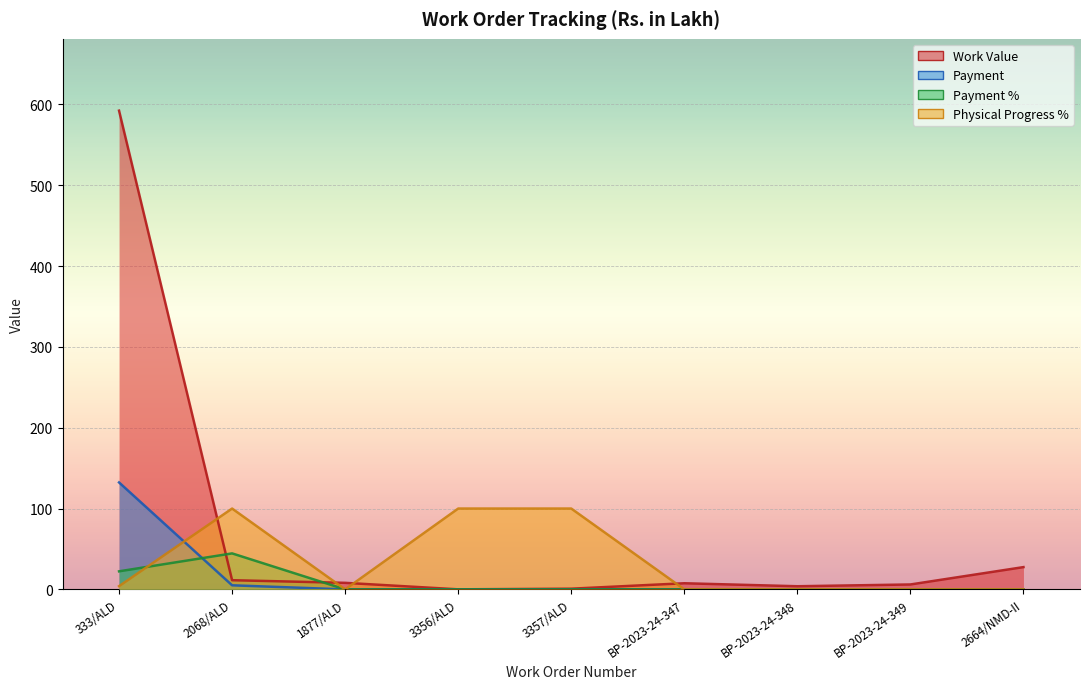

Reading left to right, transcribe all the data shown in this chart.

Work Value: 333/ALD=592.2	2068/ALD=11.3	1877/ALD=8.1	3356/ALD=0.1	3357/ALD=0.9	BP-2023-24-347=7.6	BP-2023-24-348=3.9	BP-2023-24-349=6.1	2664/NMD-II=27.6
Payment: 333/ALD=132.3	2068/ALD=5.0	1877/ALD=0.0	3356/ALD=0.0	3357/ALD=0.0	BP-2023-24-347=0.0	BP-2023-24-348=0.0	BP-2023-24-349=0.0	2664/NMD-II=0.0
Payment %: 333/ALD=22.3	2068/ALD=44.5	1877/ALD=0.0	3356/ALD=0.0	3357/ALD=0.0	BP-2023-24-347=0.0	BP-2023-24-348=0.0	BP-2023-24-349=0.0	2664/NMD-II=0.0
Physical Progress %: 333/ALD=4.0	2068/ALD=100.0	1877/ALD=0.0	3356/ALD=100.0	3357/ALD=100.0	BP-2023-24-347=0.0	BP-2023-24-348=0.0	BP-2023-24-349=0.0	2664/NMD-II=0.0